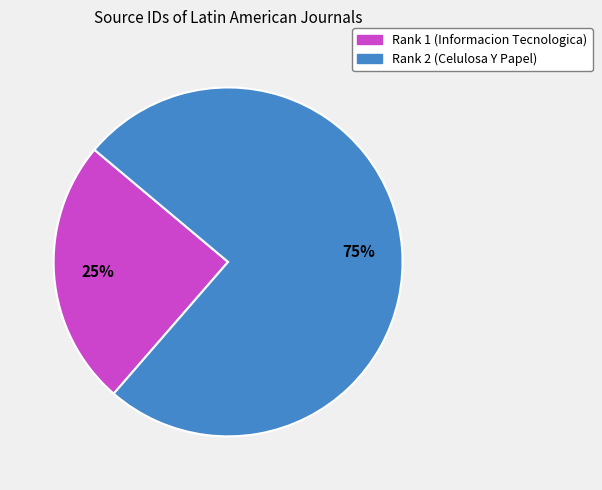

Do Rank 1 (Informacion Tecnologica) and Rank 2 (Celulosa Y Papel) together represent more than half of the pie?

Yes